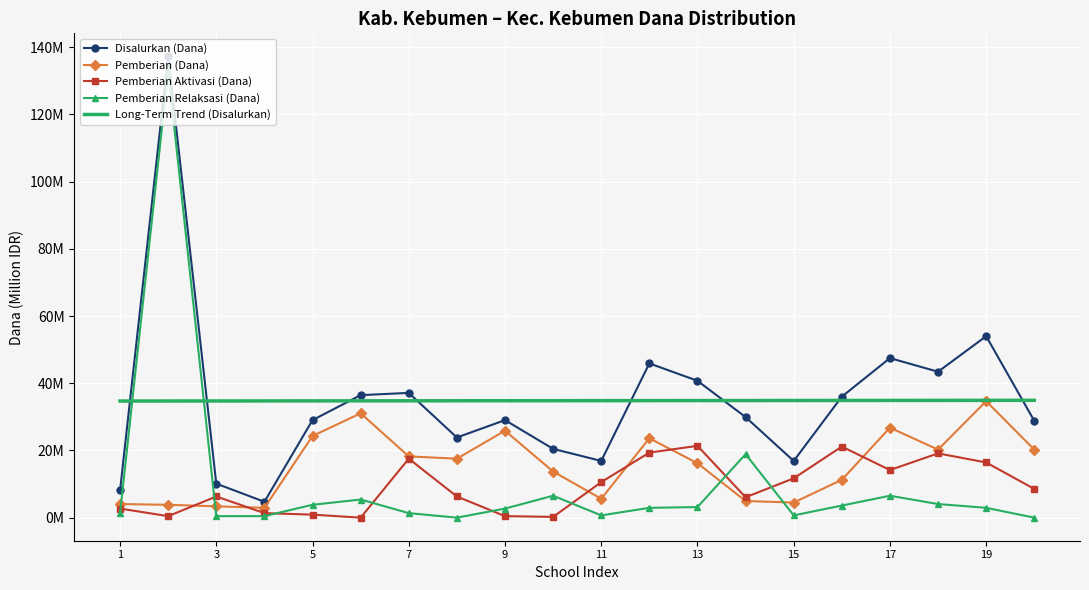

What are all the series names shown in the legend?

Disalurkan (Dana), Pemberian (Dana), Pemberian Aktivasi (Dana), Pemberian Relaksasi (Dana), Long-Term Trend (Disalurkan)